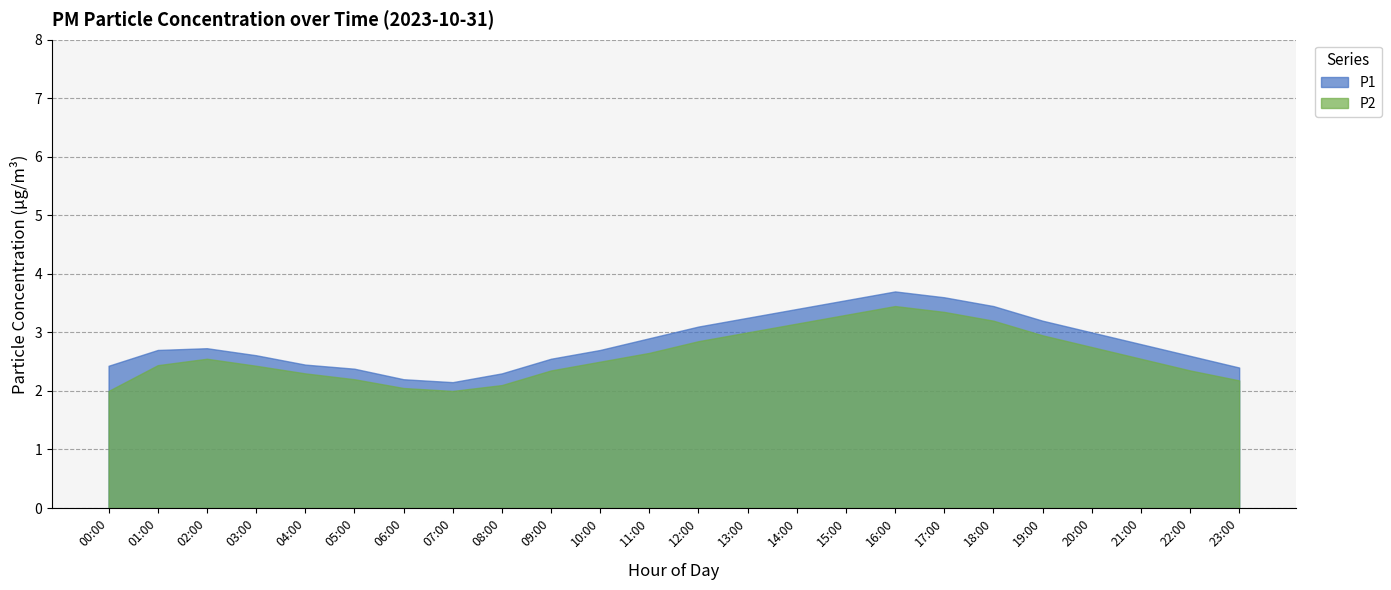

What is the minimum value shown in the chart?

2.0